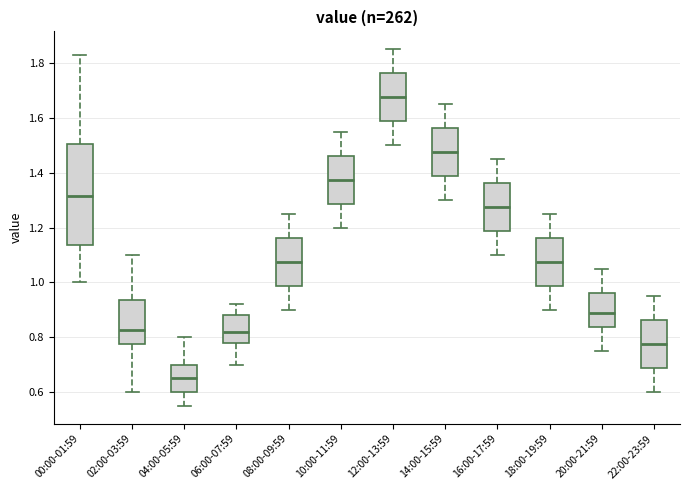

Where does the lower whisker of the box for 22:00-23:59 end on the y-axis? The values are not printed on the chart, so give them approximately, as read against the axis.

0.60